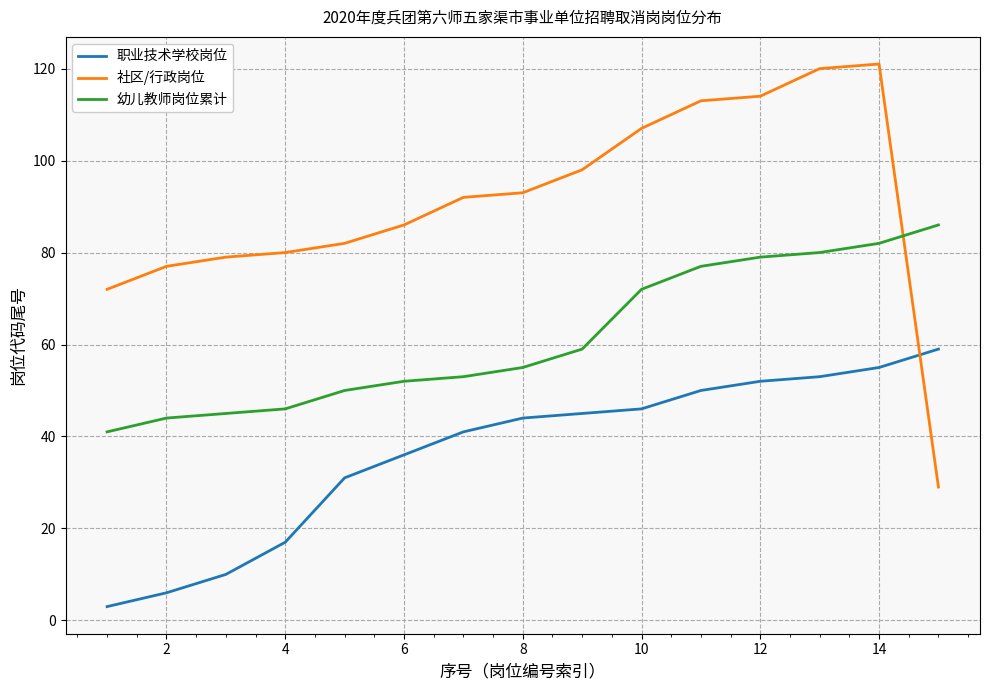

Rank the series by their maximum value, from lowest to highest.

职业技术学校岗位, 幼儿教师岗位累计, 社区/行政岗位